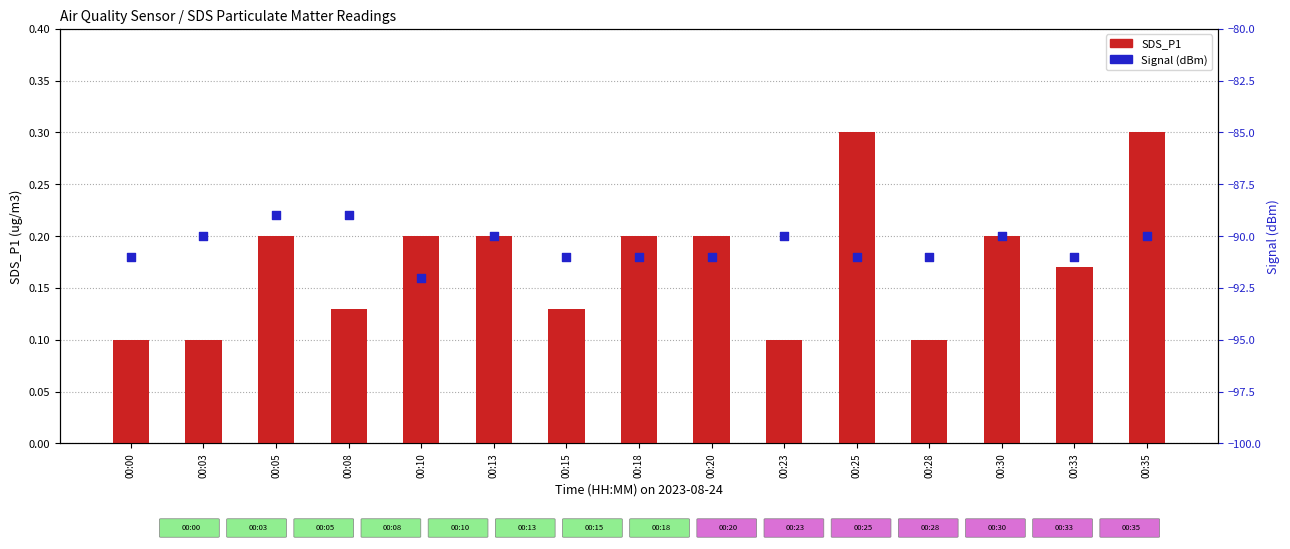

Which series has the largest total across all categories?

SDS_P1